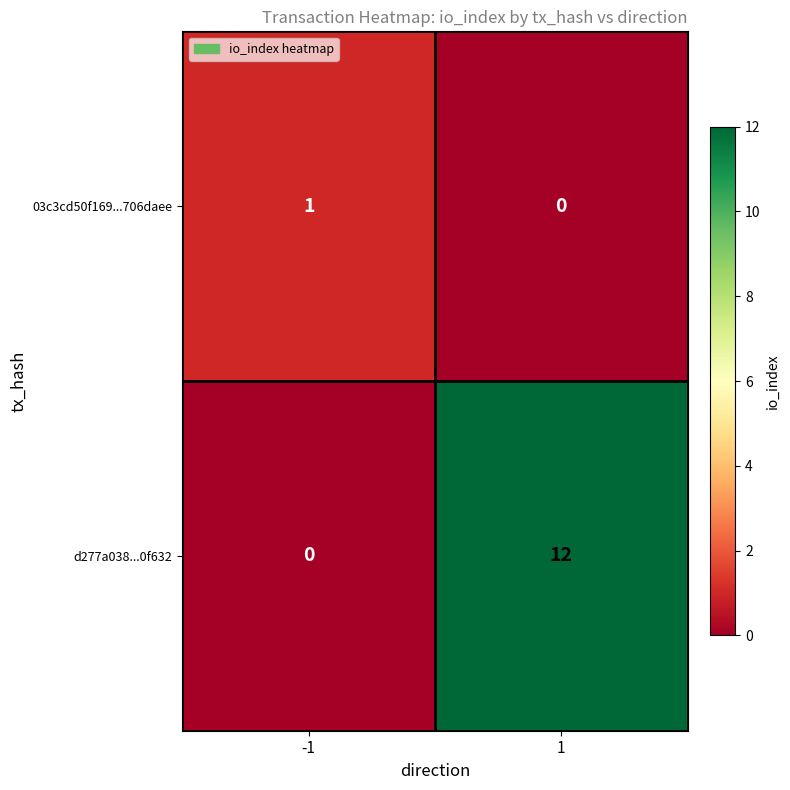

Between -1 and 1, which series saw the biggest shift?

d277a038...0f632